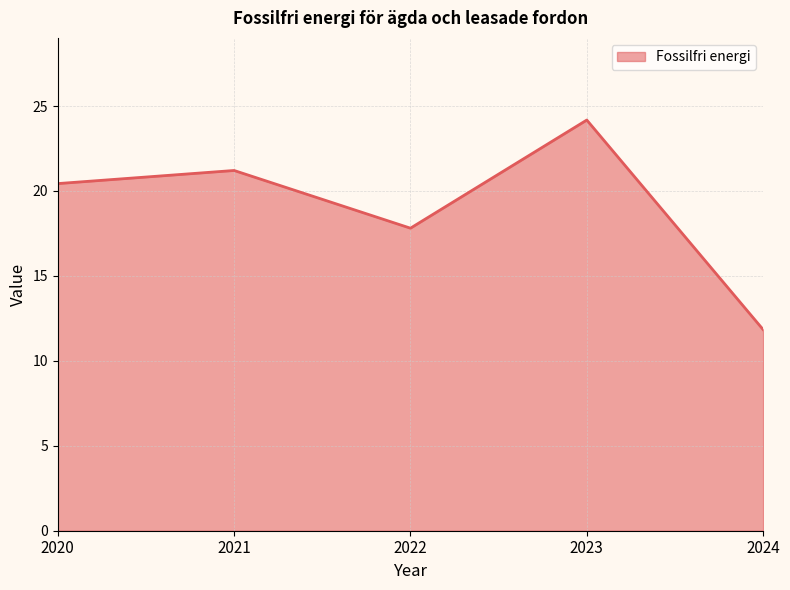

Rank the categories by value from lowest to highest.

2024, 2022, 2020, 2021, 2023